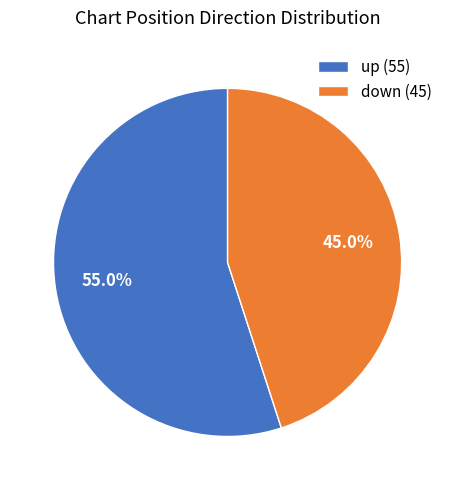

Approximately how many times larger is the value at up compared to down?

1.2